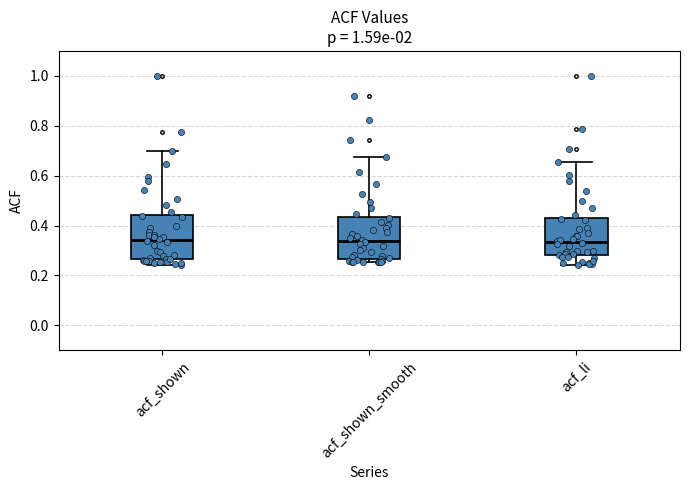

Reading left to right, read every box against the y-axis: the position of its median line, the range the box covers, and the ends of its whiskers. The values are not printed on the chart, so give them approximately, as read against the axis.

acf_shown: median 0.34, box 0.26 to 0.44, whiskers 0.24 to 0.70
acf_shown_smooth: median 0.34, box 0.26 to 0.44, whiskers 0.26 (just below the box's lower edge) to 0.68
acf_li: median 0.34, box 0.28 to 0.44, whiskers 0.24 to 0.66